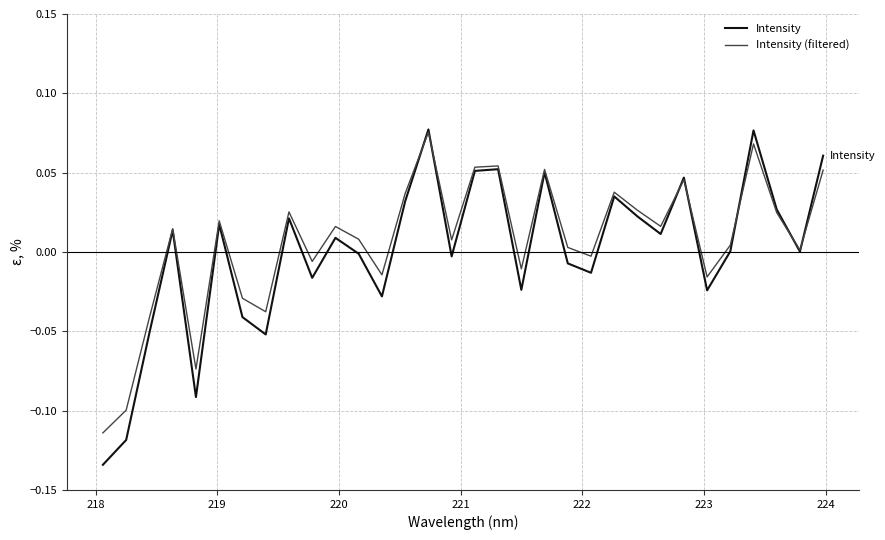

Which series has the widest spread of values?

Intensity